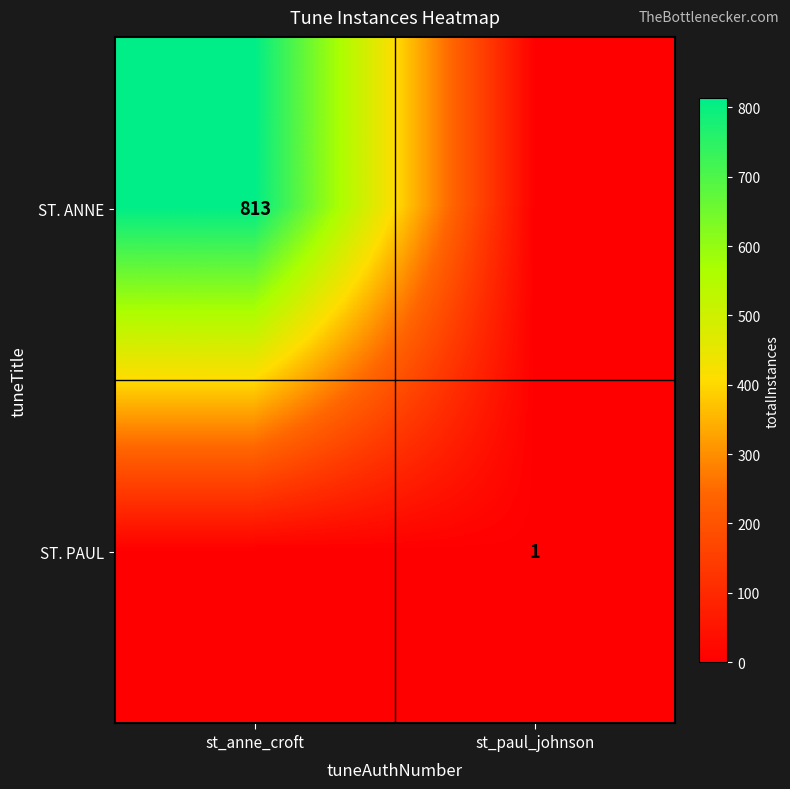

The ST. ANNE series shows 813 at st_anne_croft. True or false?

True